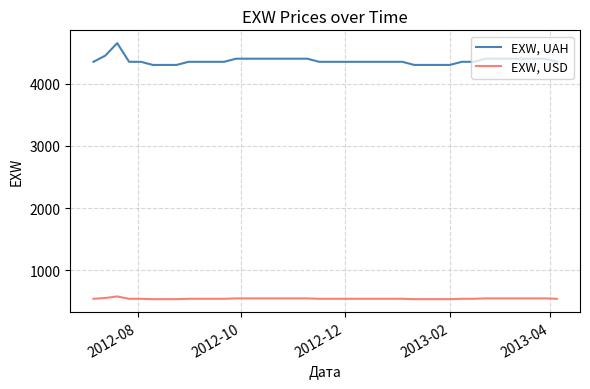

Does the chart display data point markers on the line(s)?

No